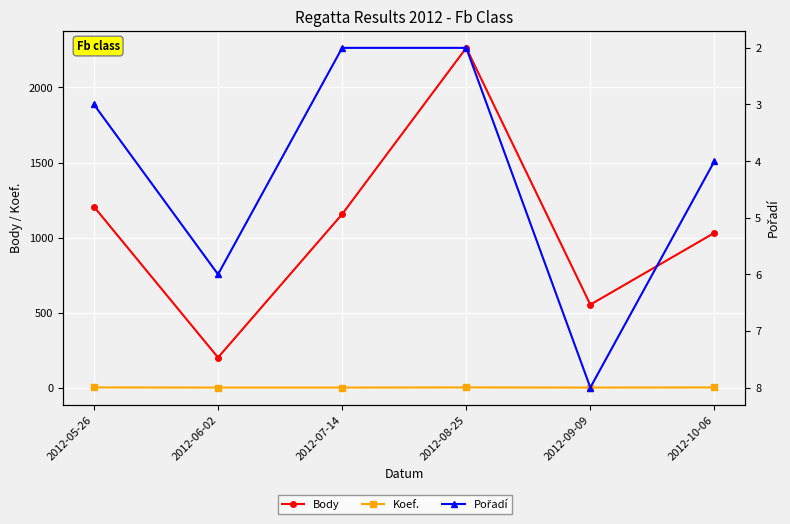

Reading left to right, transcribe all the data shown in this chart.

Body: 2012-05-26=1206	2012-06-02=202	2012-07-14=1156	2012-08-25=2263	2012-09-09=554	2012-10-06=1032
Koef.: 2012-05-26=3	2012-06-02=2	2012-07-14=2	2012-08-25=3	2012-09-09=2	2012-10-06=3
Pořadí: 2012-05-26=3	2012-06-02=6	2012-07-14=2	2012-08-25=2	2012-09-09=8	2012-10-06=4